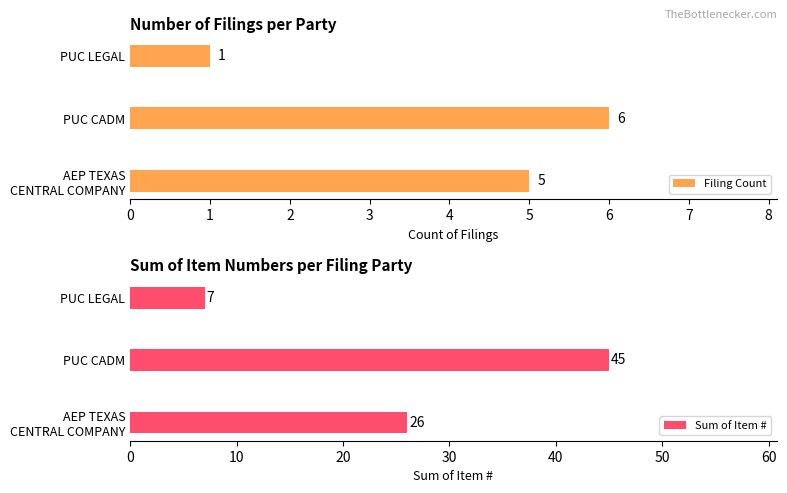

What is the sum of all Filing Count values?

12